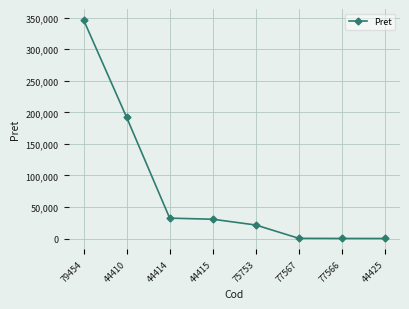

What is the difference between the second highest and minimum values?

191953.2